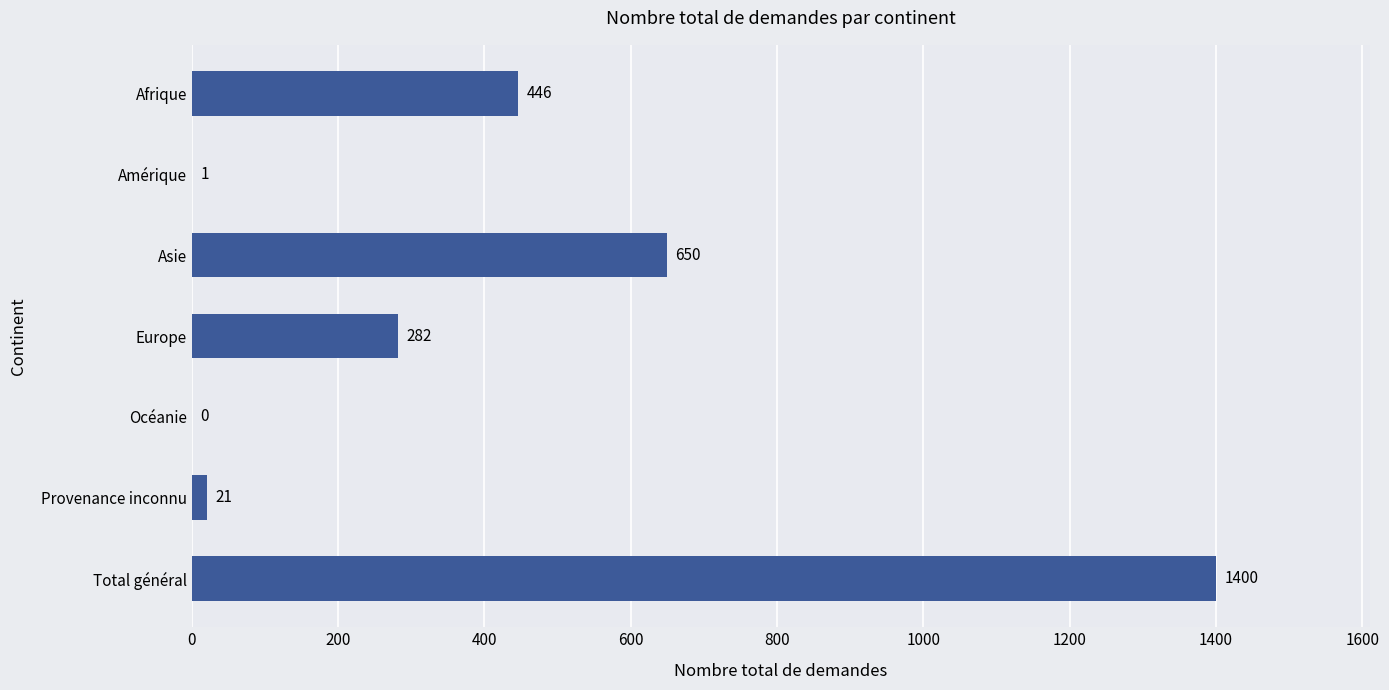

Between Provenance inconnu and Afrique, which is larger?

Afrique